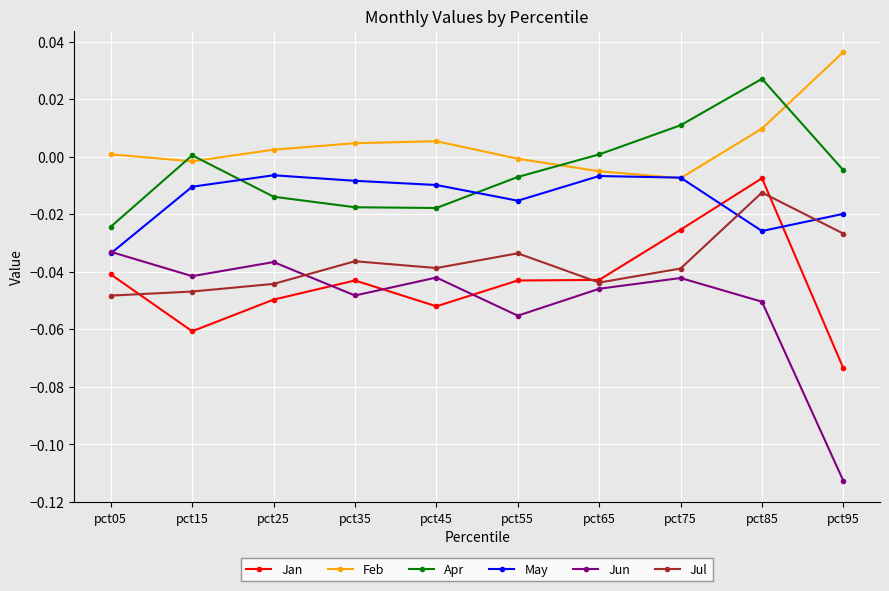

At which category does the chart reach its peak across all series?

pct95